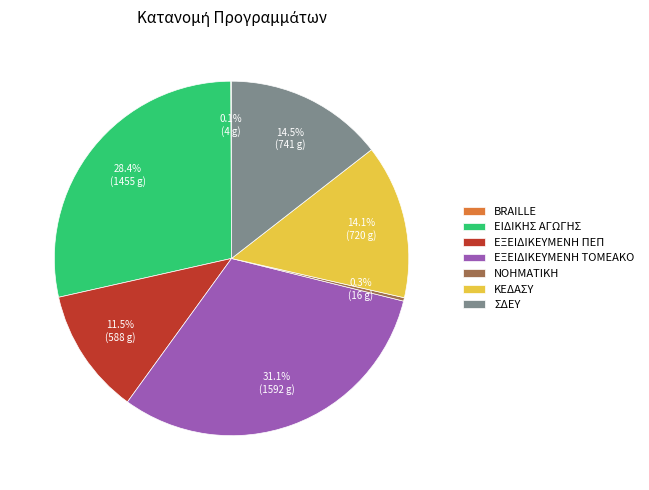

Which slice is the largest?

ΕΞΕΙΔΙΚΕΥΜΕΝΗ ΤΟΜΕΑΚΟ